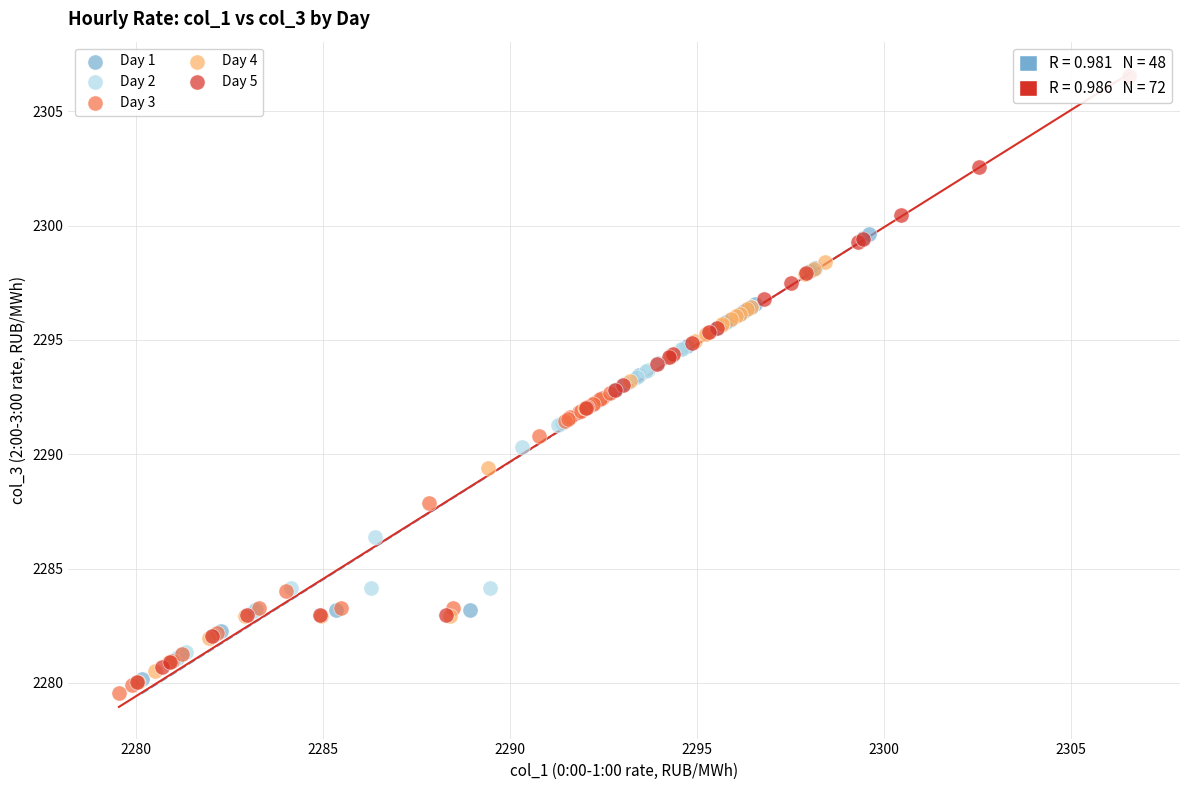

Which series contains the highest Y value?

Day 5